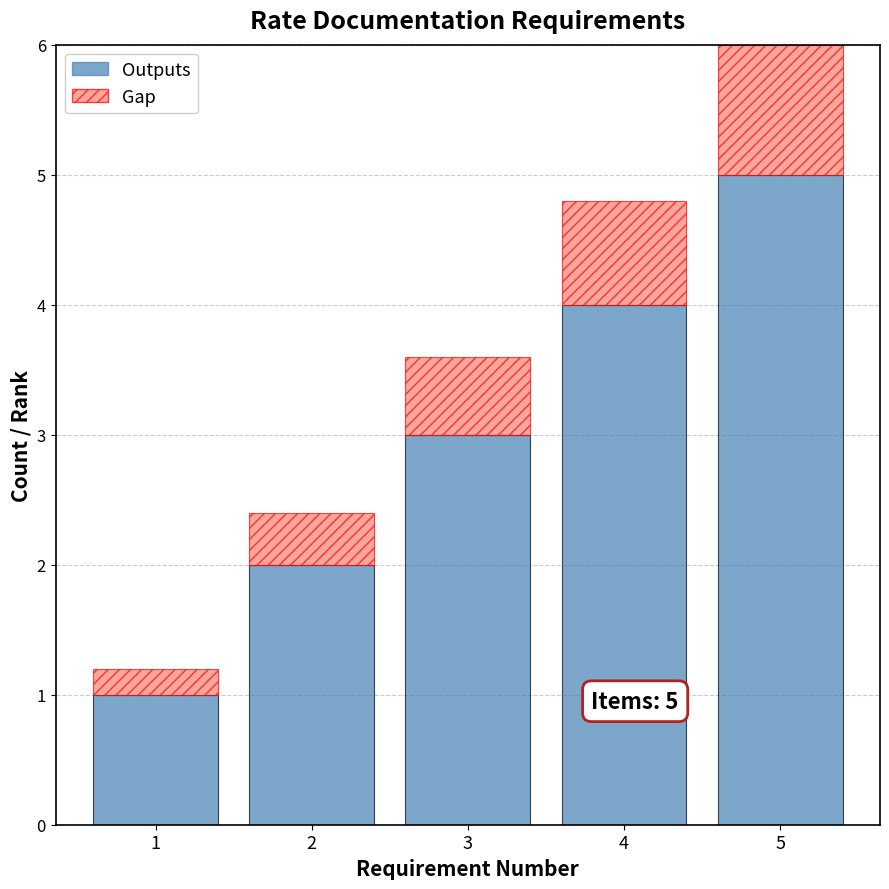

At which category is the sum across all series the highest?

5